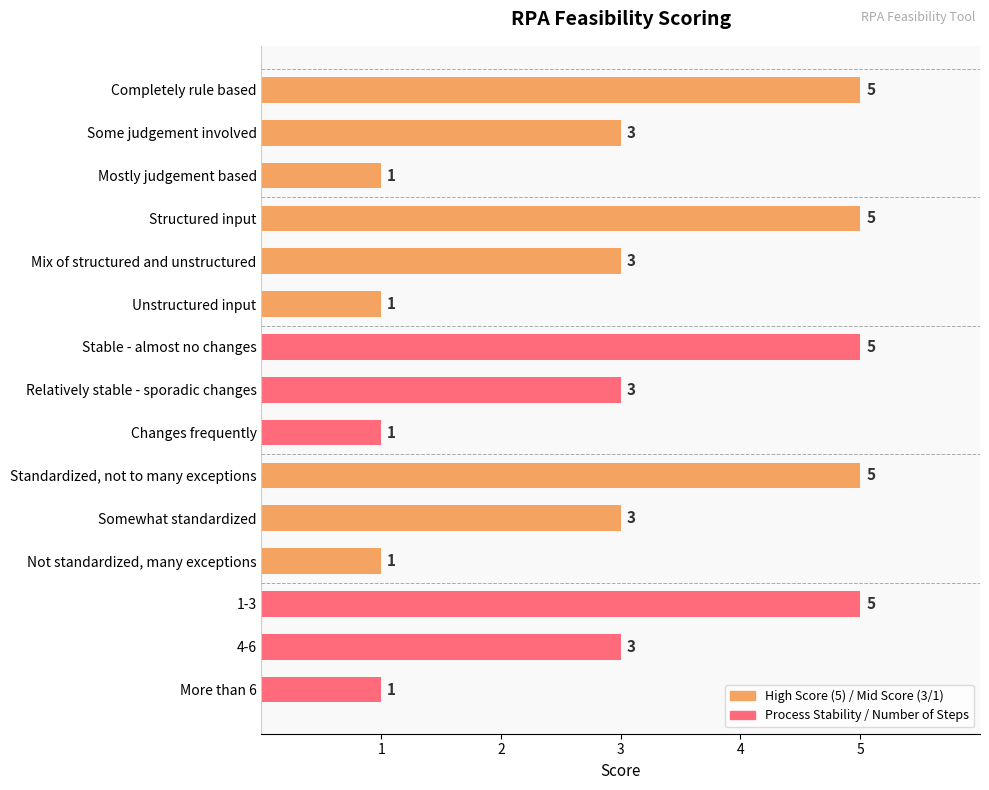

True or false: the data shows 1 at Not standardized, many exceptions.

True